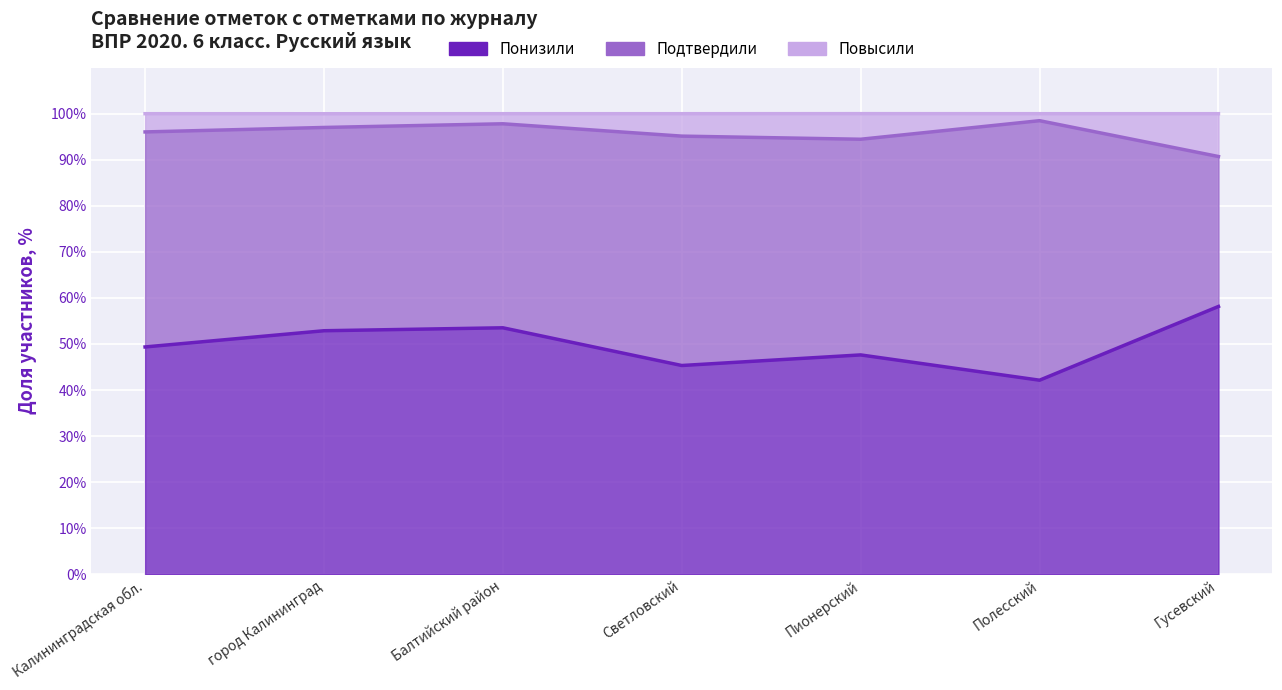

Which category has the lowest value in the Понизили series?

Полесский